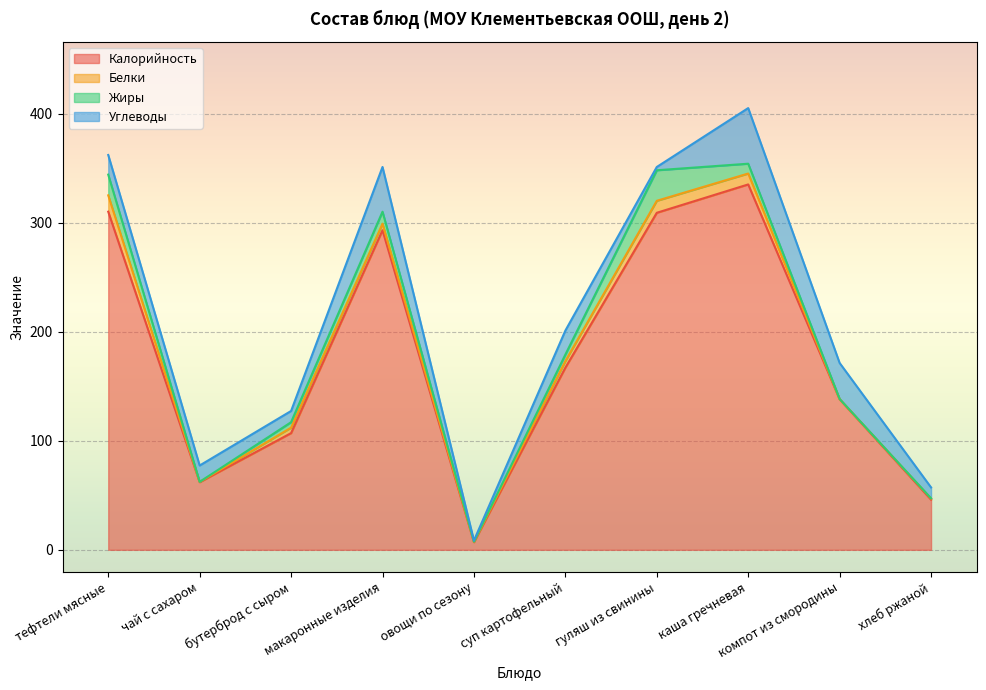

Which has a higher value, чай с сахаром or каша гречневая?

каша гречневая